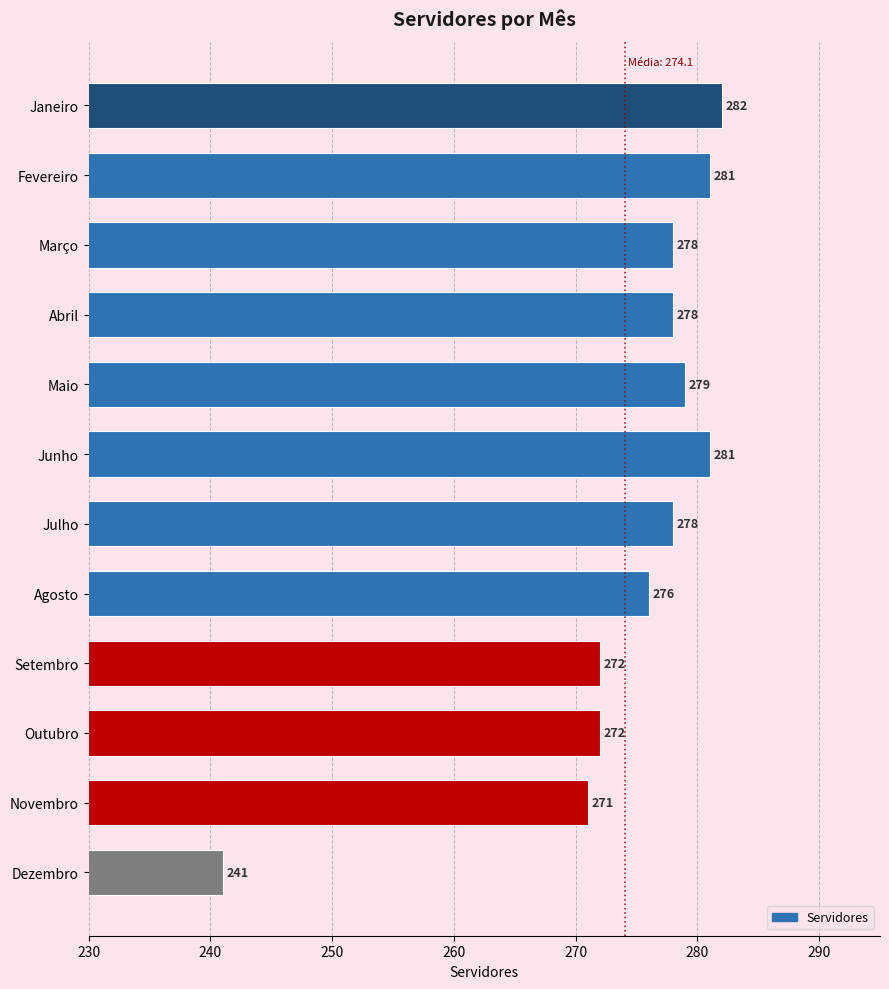

What value does the data have at Fevereiro, to the nearest 10?

280